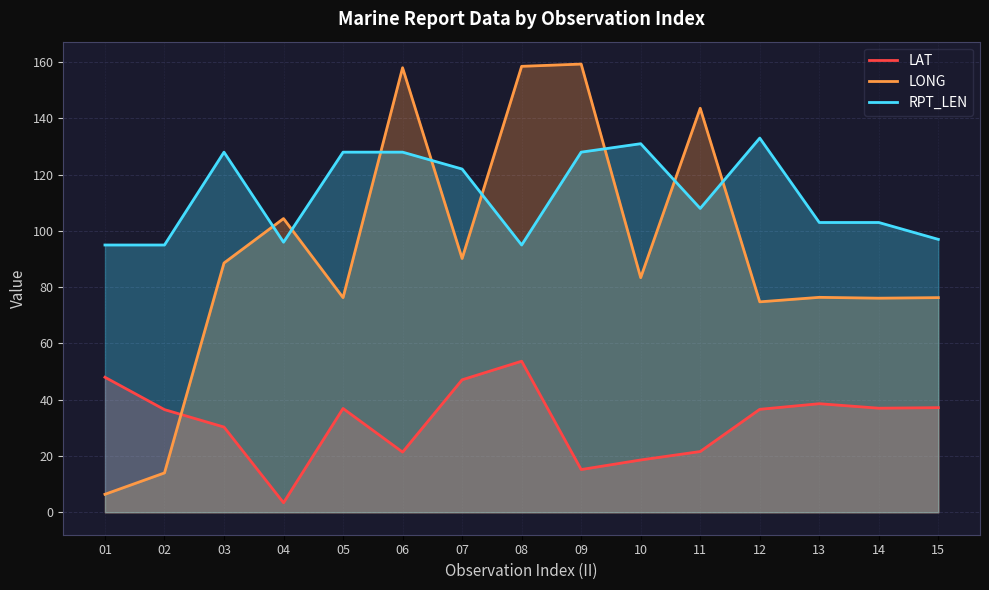

At how many categories does at least one series exceed 94?

15